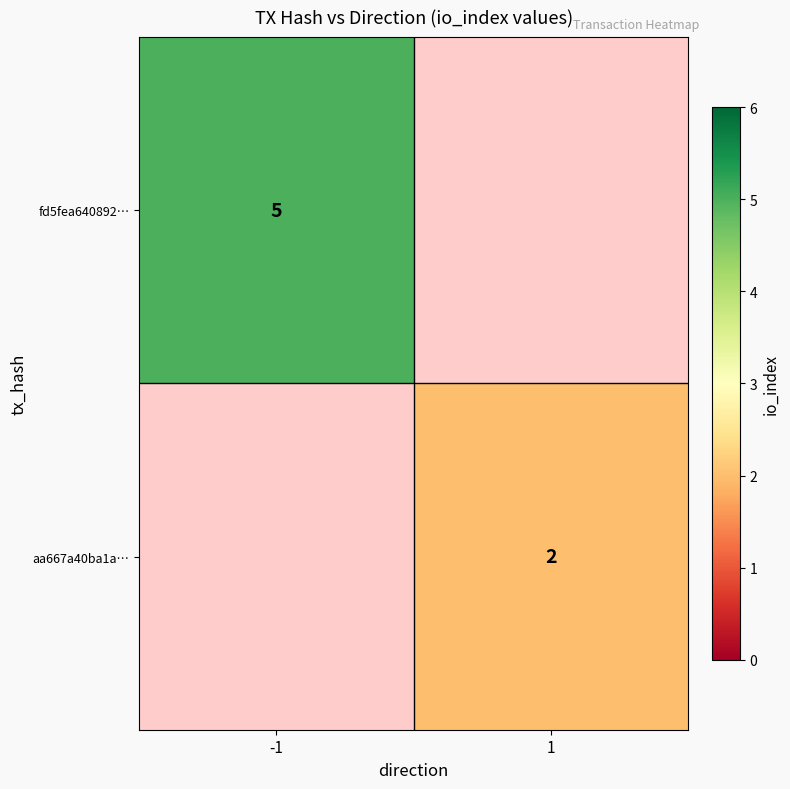

Is it true that fd5fea640892… equals 2 at -1?

False